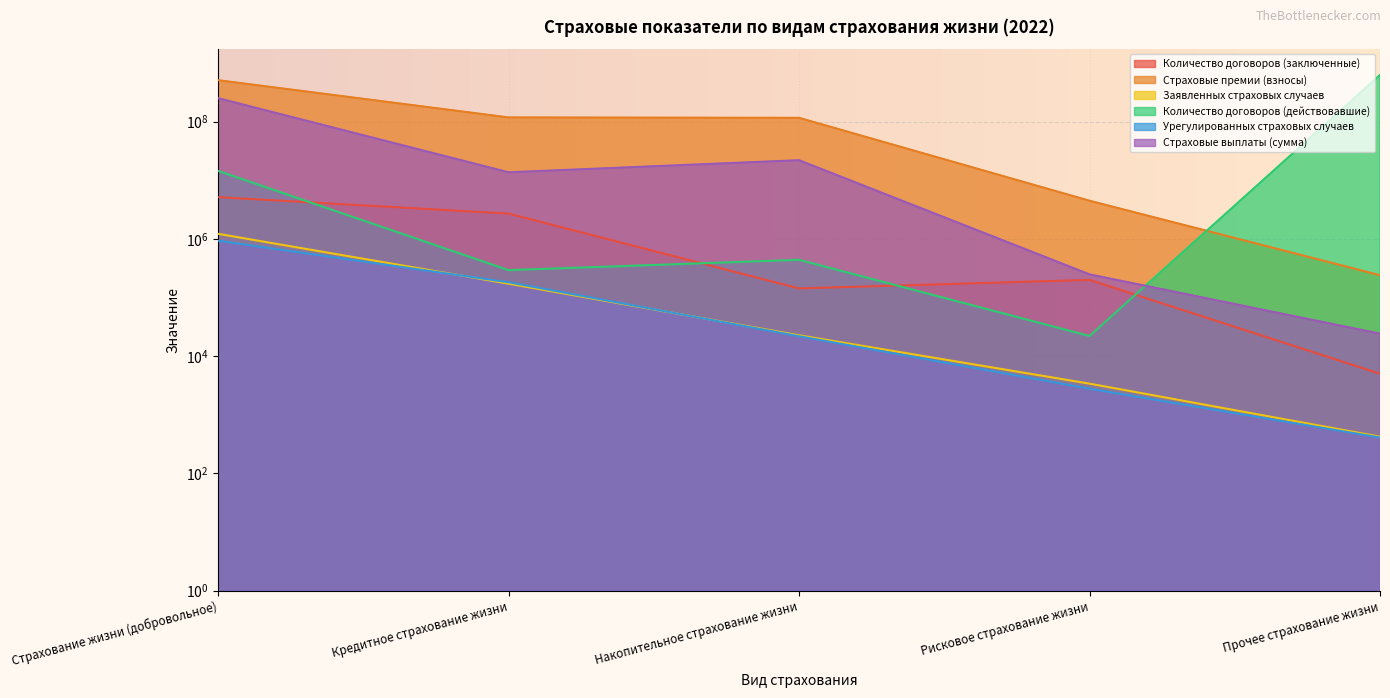

Reading left to right, list all the values displayed in this chart.

Количество договоров (заключенные): Страхование жизни (добровольное)=5159336.0	Кредитное страхование жизни=2704781.0	Накопительное страхование жизни=143172.0	Рисковое страхование жизни=199981.0	Прочее страхование жизни=5020.0
Страховые премии (взносы): Страхование жизни (добровольное)=509796390.4	Кредитное страхование жизни=118100586.1	Накопительное страхование жизни=116306933.6	Рисковое страхование жизни=4480907.6	Прочее страхование жизни=240336.7
Заявленных страховых случаев: Страхование жизни (добровольное)=1221567.0	Кредитное страхование жизни=172496.0	Накопительное страхование жизни=22716.0	Рисковое страхование жизни=3401.0	Прочее страхование жизни=424.0
Количество договоров (действовавшие): Страхование жизни (добровольное)=14468784.0	Кредитное страхование жизни=293581.0	Накопительное страхование жизни=440351.0	Рисковое страхование жизни=22091.0	Прочее страхование жизни=625747927.5
Урегулированных страховых случаев: Страхование жизни (добровольное)=931113.0	Кредитное страхование жизни=182422.0	Накопительное страхование жизни=21929.0	Рисковое страхование жизни=2787.0	Прочее страхование жизни=410.0
Страховые выплаты (сумма): Страхование жизни (добровольное)=251505006.0	Кредитное страхование жизни=13690722.8	Накопительное страхование жизни=22000428.5	Рисковое страхование жизни=248627.0	Прочее страхование жизни=24204.0